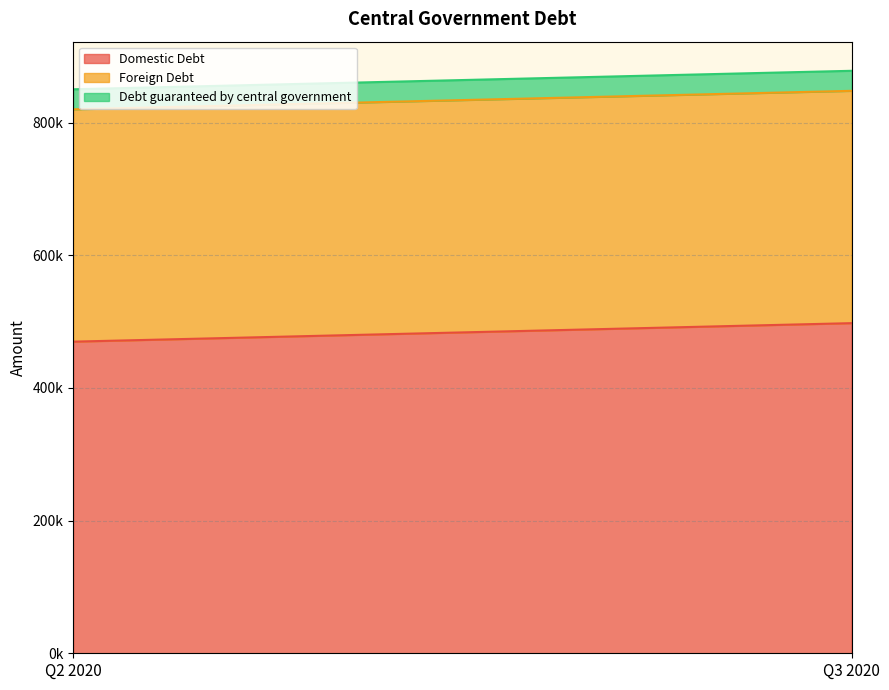

Rank the series at Q2 2020 from highest to lowest value.

Domestic Debt, Foreign Debt, Debt guaranteed by central government